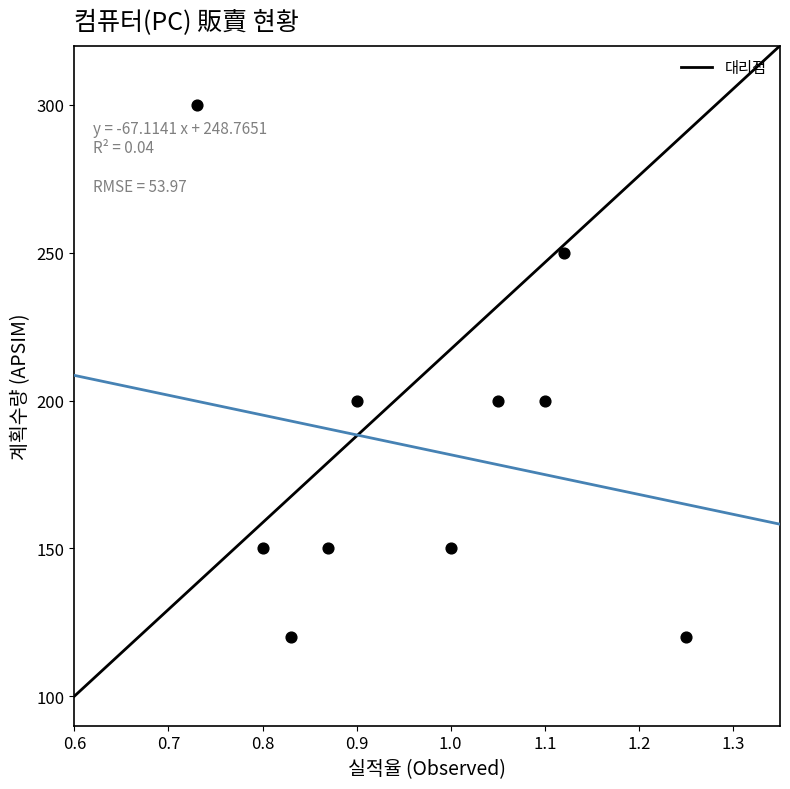

What is the range of Y values (max minus min)?

180